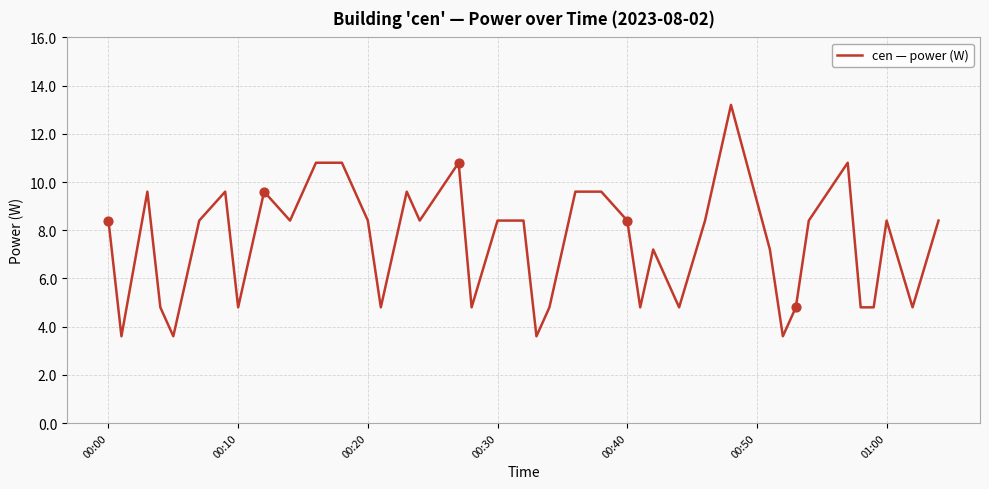

What is the difference between the maximum and minimum values?

9.6